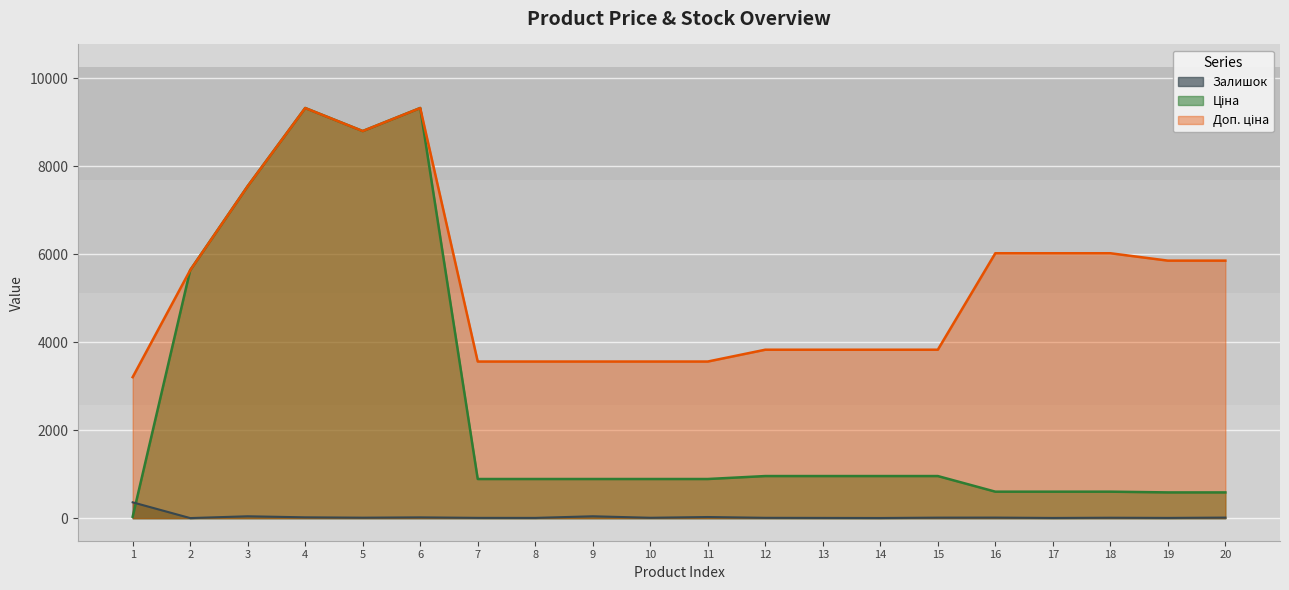

At 10, list the series in order from largest to smallest.

Доп. ціна, Ціна, Залишок